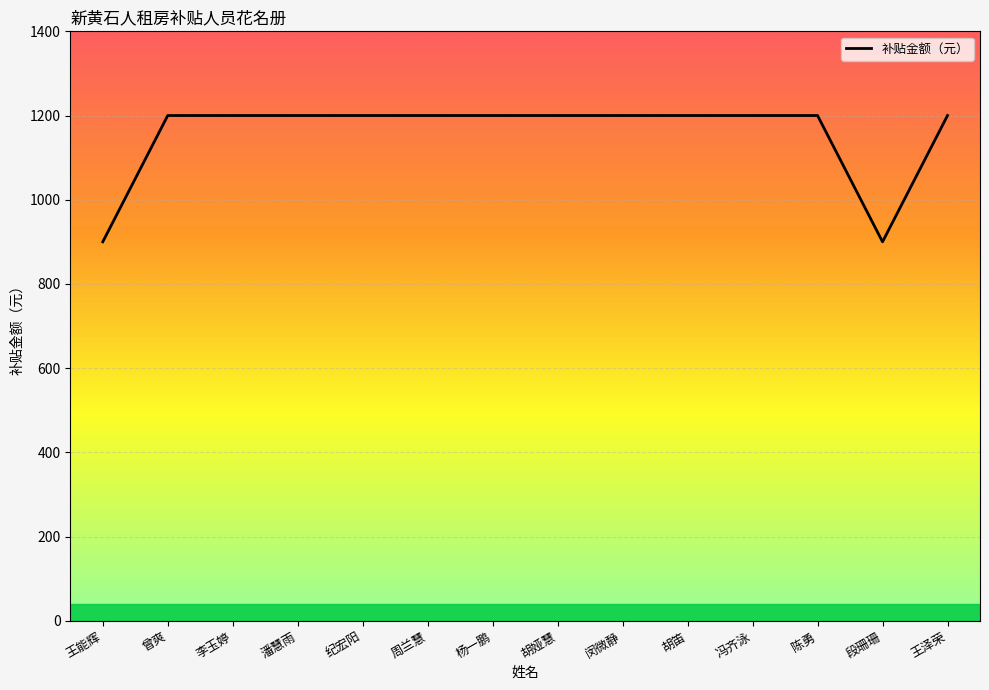

What value does the data have at 胡笛?

1200